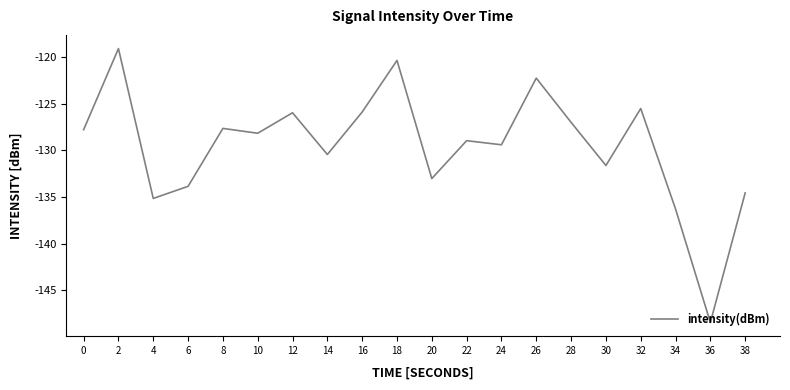

Is it true that the value at 30 is -59.3?

False